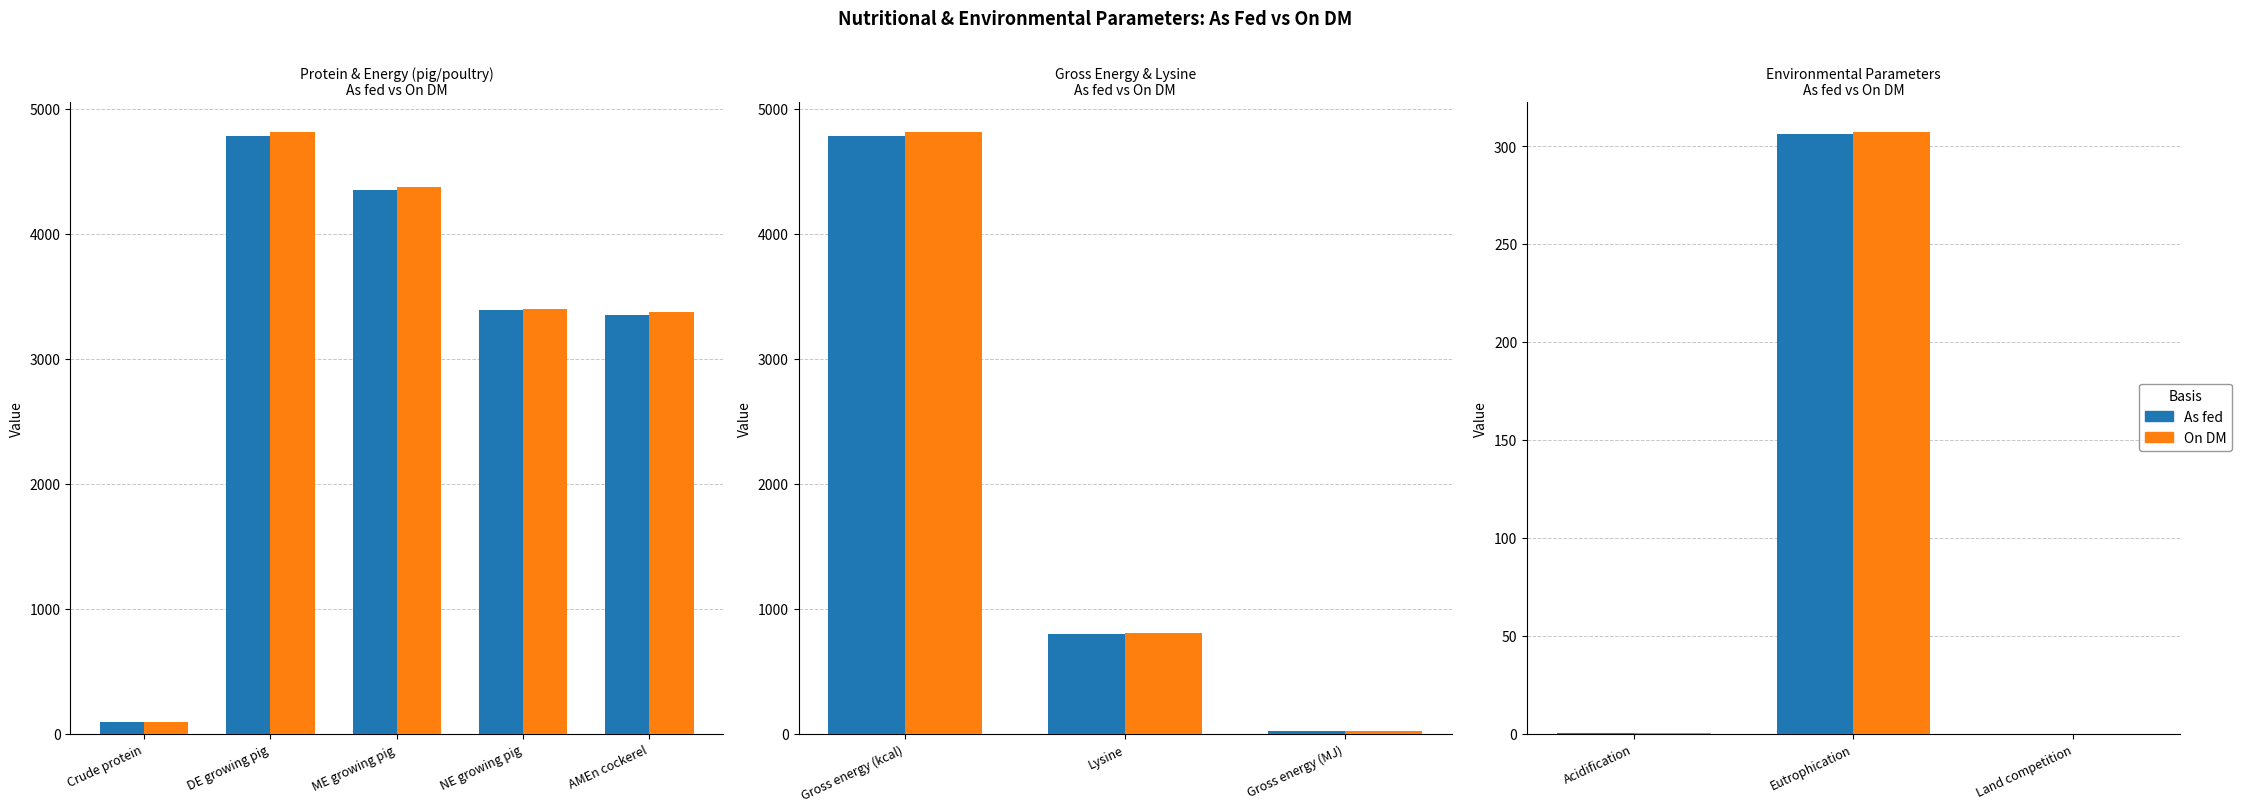

What is the average value of the As fed series?

102.0